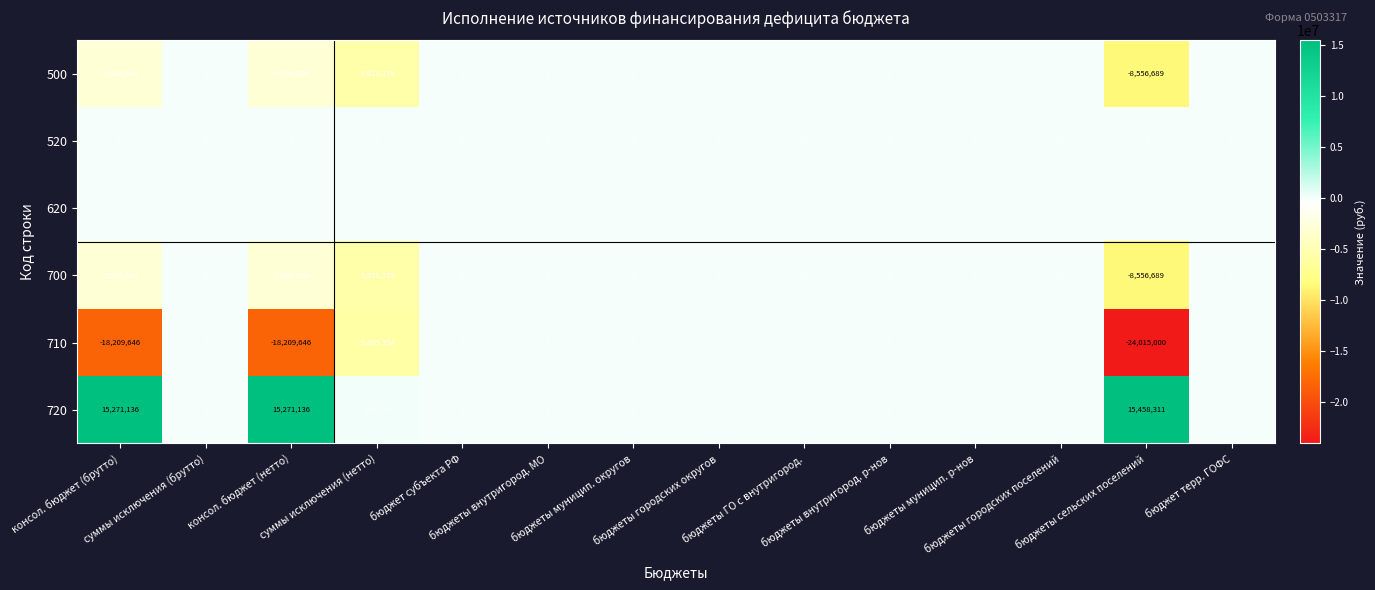

What is the maximum value shown in the chart?

15458311